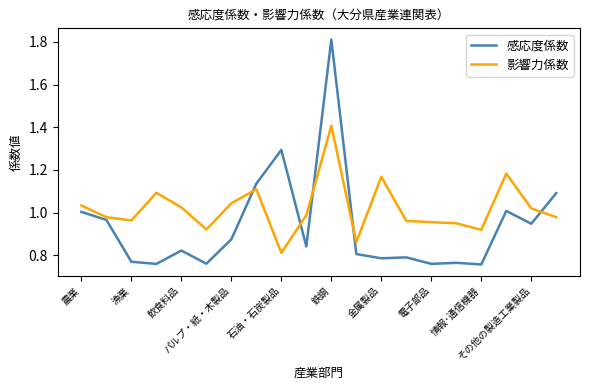

Which series has the largest total across all categories?

影響力係数